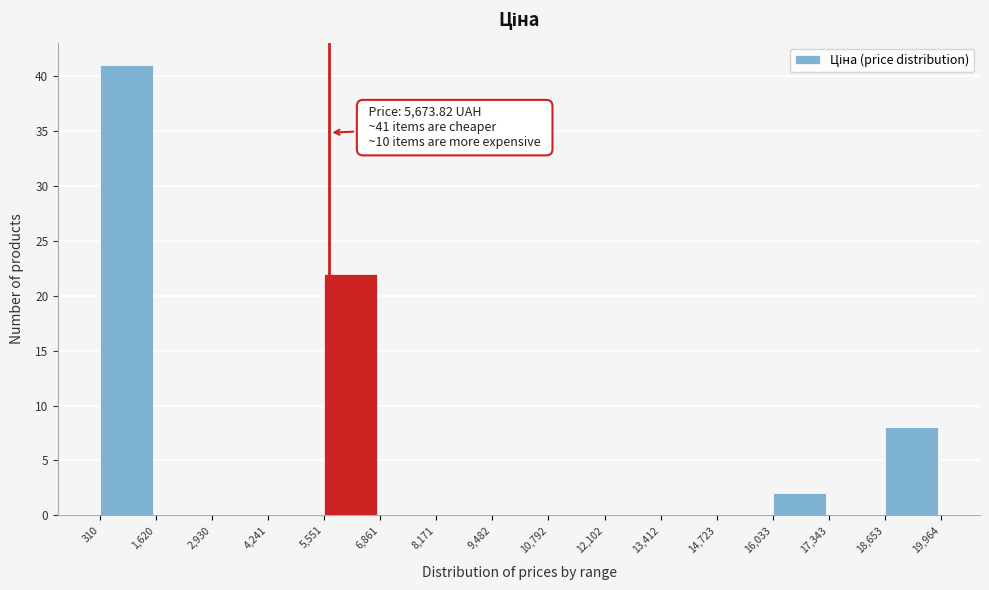

Over which range of the x-axis is the bar tallest?

310 to 1,620